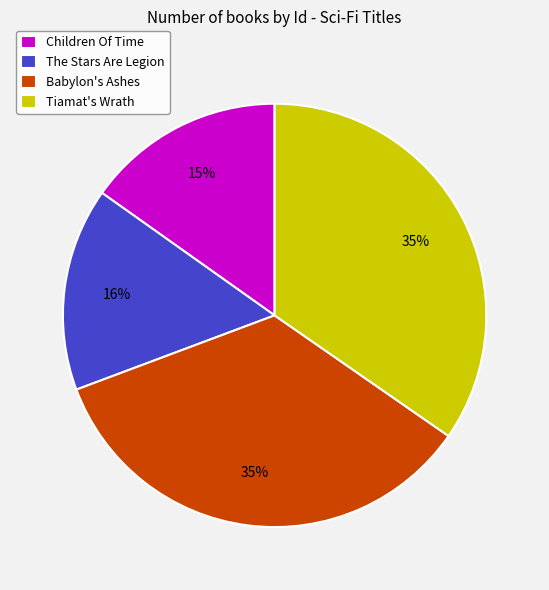

How many segments does this pie chart have?

4